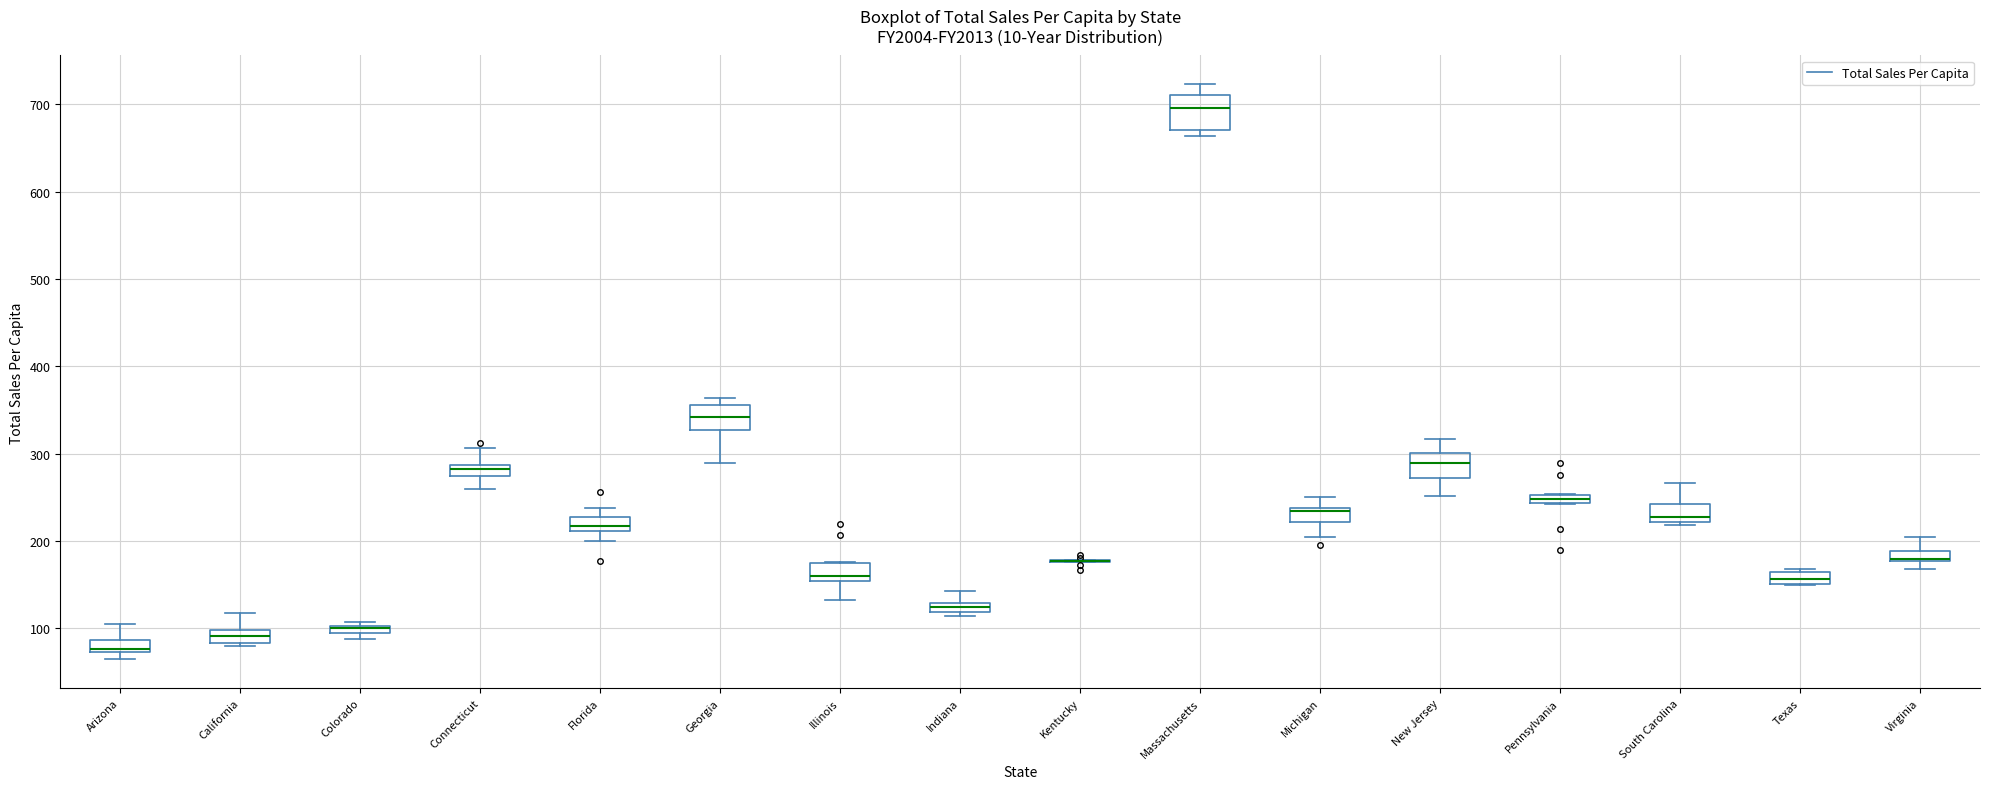

Where is the upper edge of the box for Virginia on the y-axis? The values are not printed on the chart, so give them approximately, as read against the axis.

190